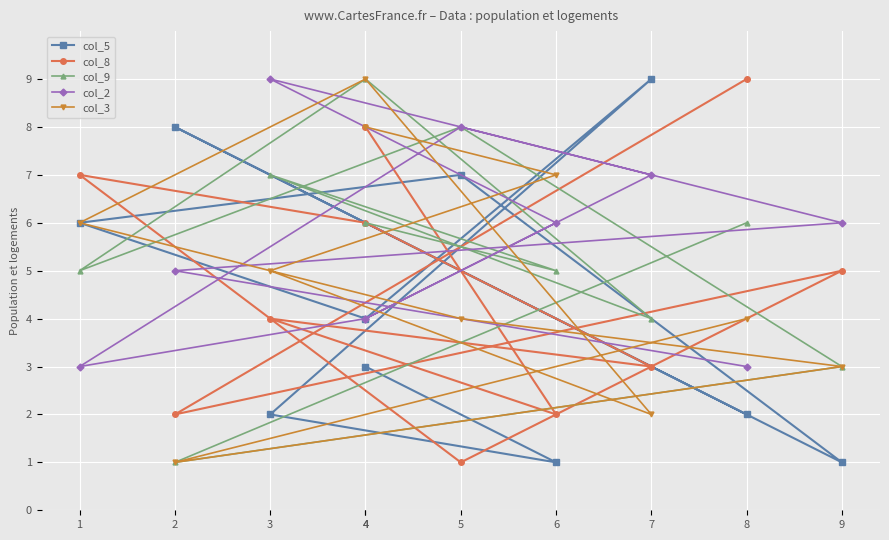

Reading left to right, list all the values displayed in this chart.

col_5: 2	8	1	7	6	4	9	2	1	3
col_8: 9	2	5	1	7	6	3	4	2	8
col_9: 6	1	3	8	5	9	4	7	5	6
col_2: 3	5	6	8	3	4	7	9	6	4
col_3: 4	1	3	4	6	9	2	5	7	8